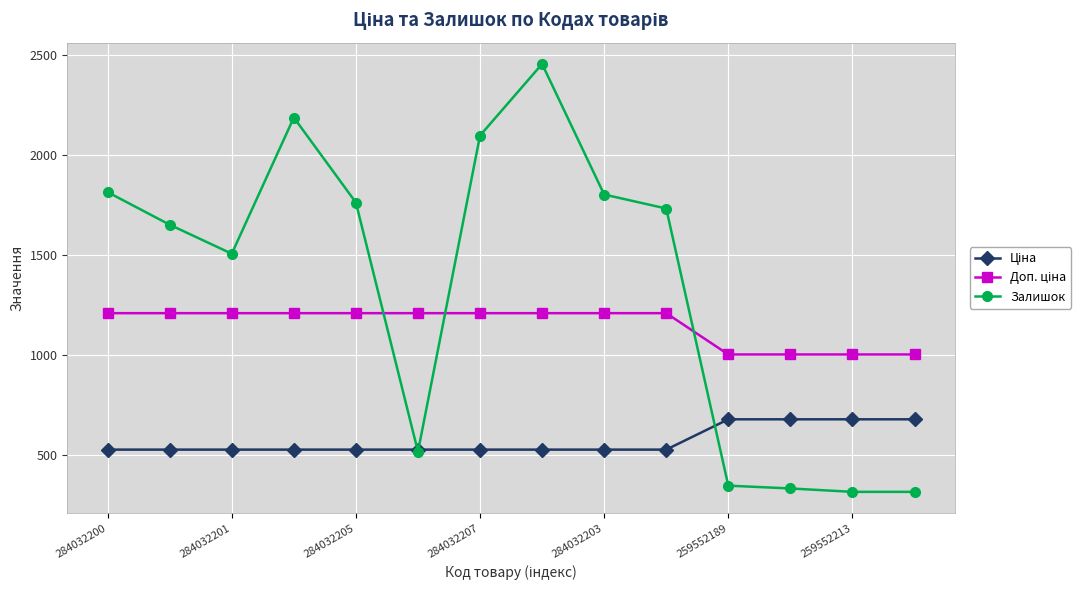

What is the highest value of the Залишок series?

2457.0